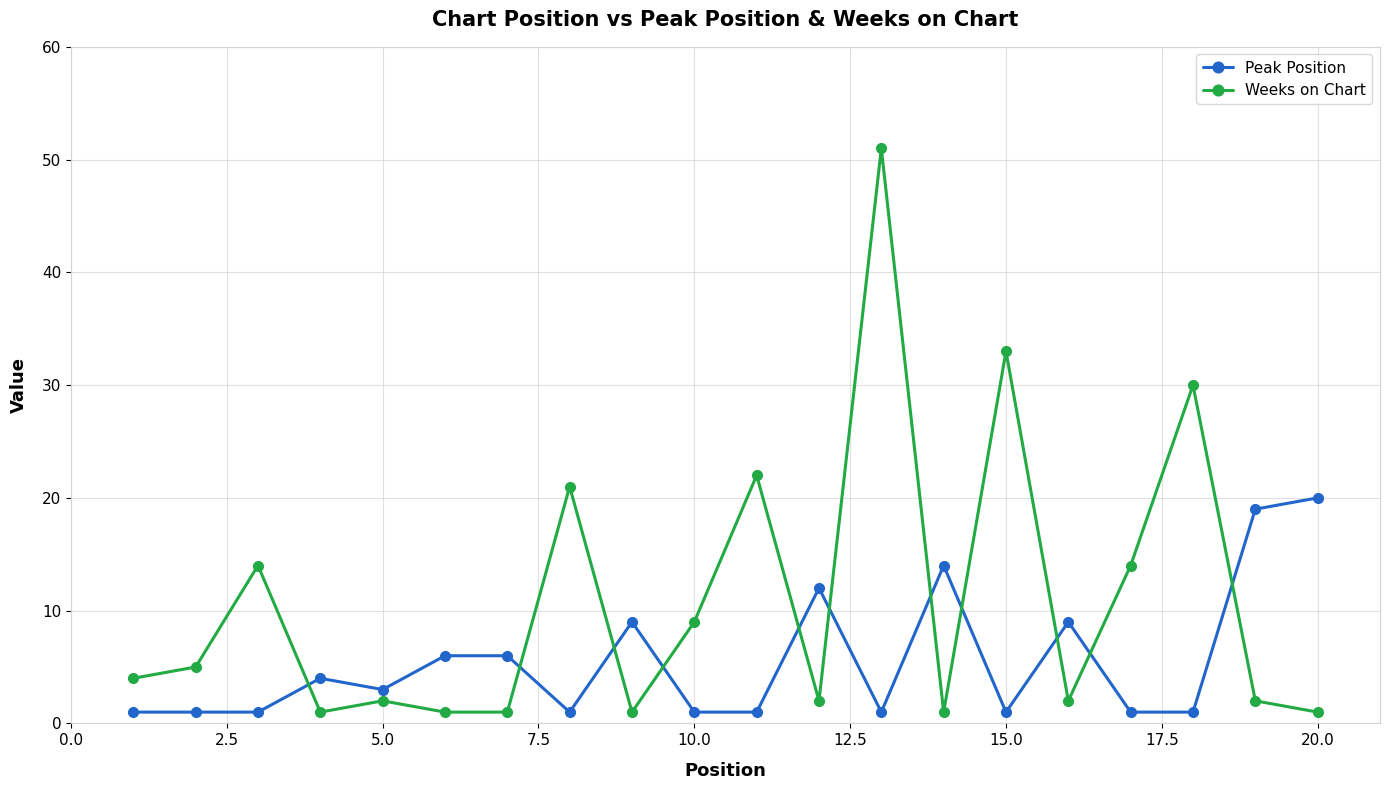

What is the difference between the maximum and minimum values in the Peak Position series?

19